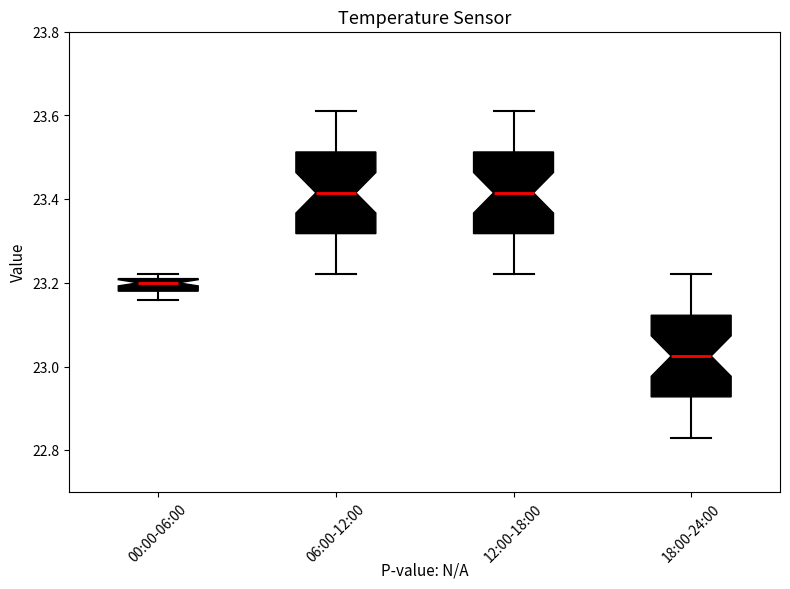

Where does the median line of the box for 12:00-18:00 sit on the y-axis? The values are not printed on the chart, so give them approximately, as read against the axis.

23.42